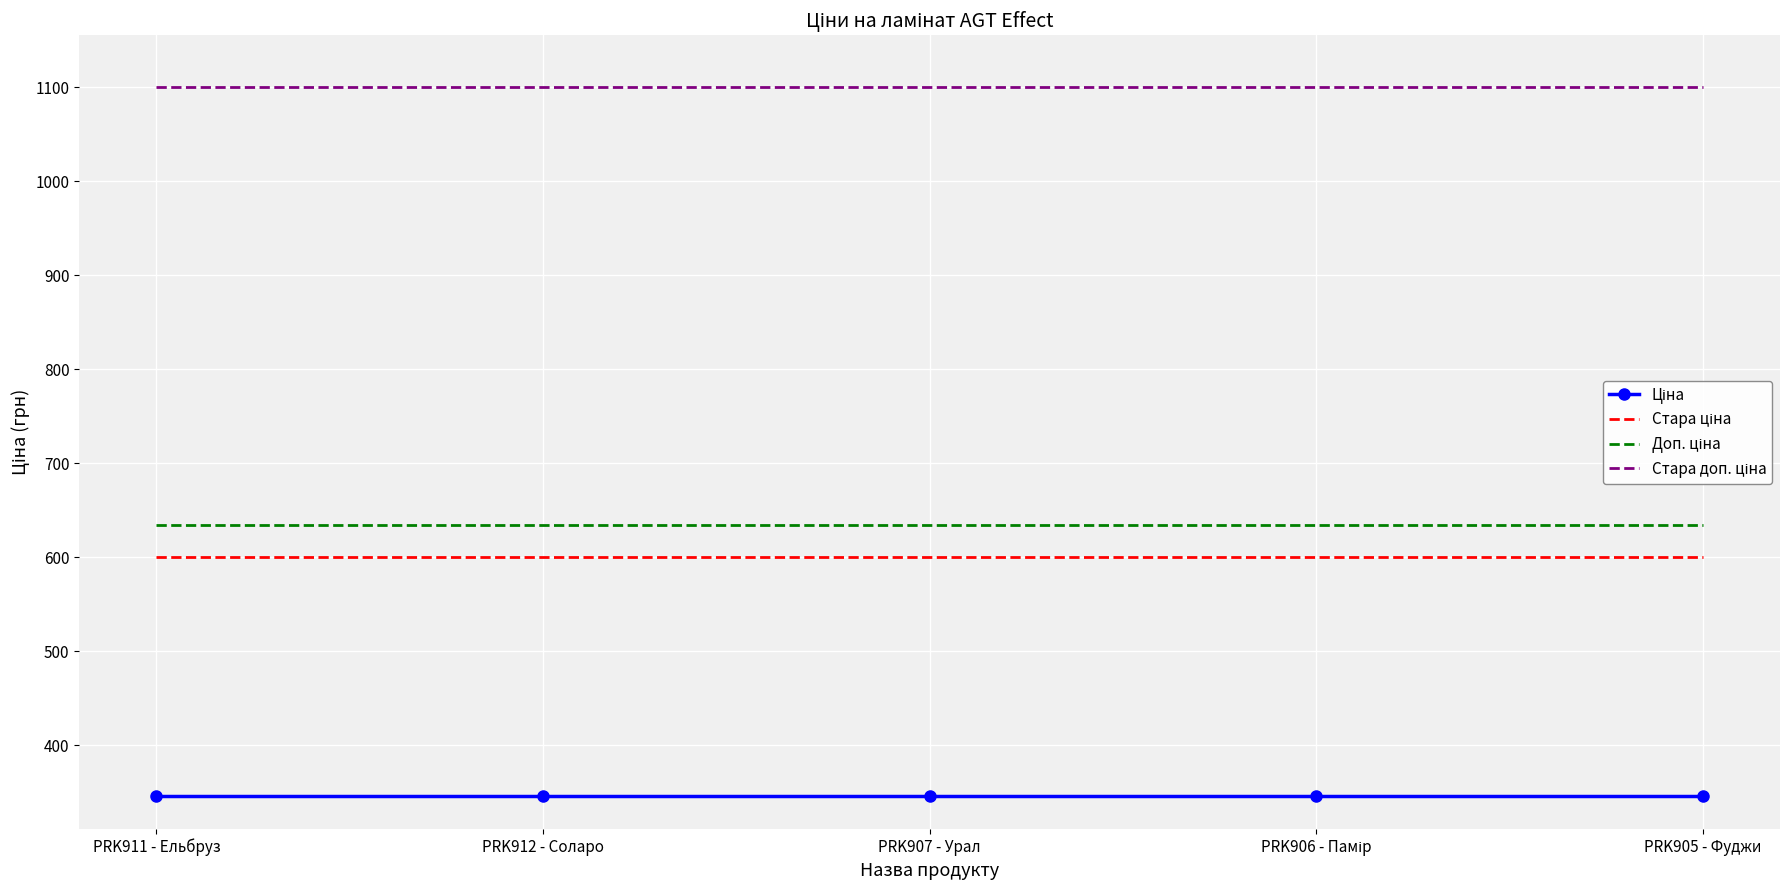

What is the spread (max minus min) of values at PRK912 - Соларо?

754.4